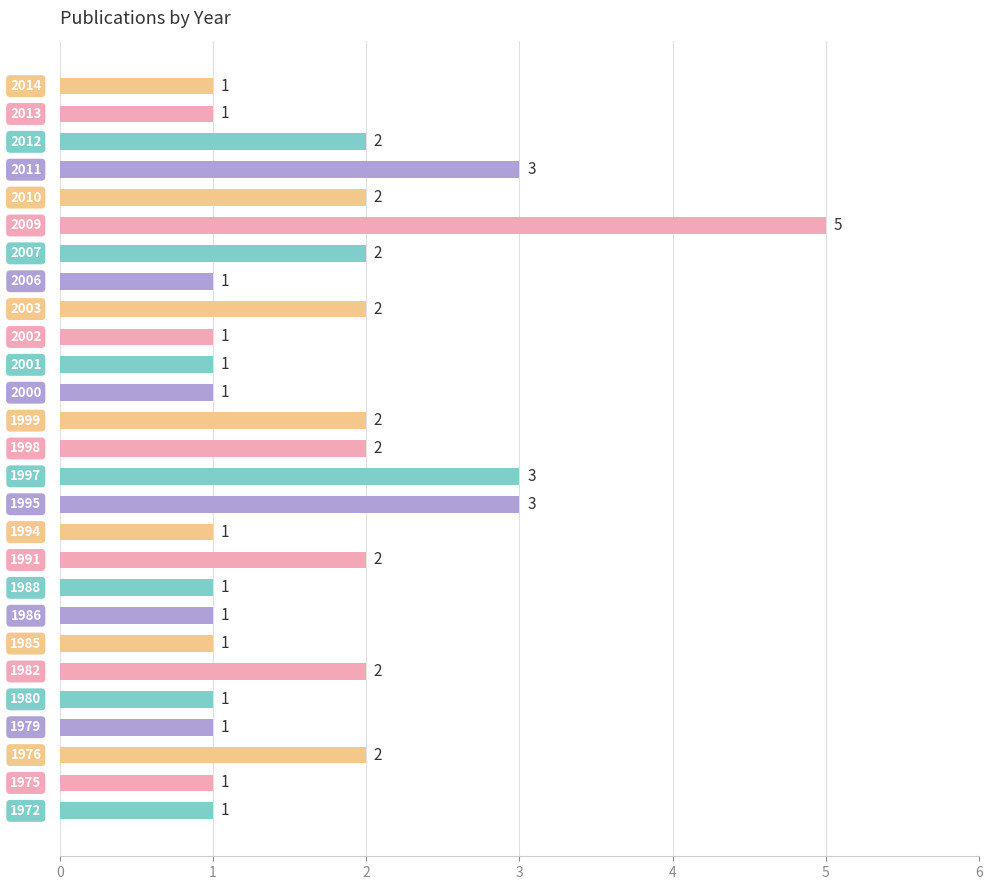

How many values are between 1 and 2?

23